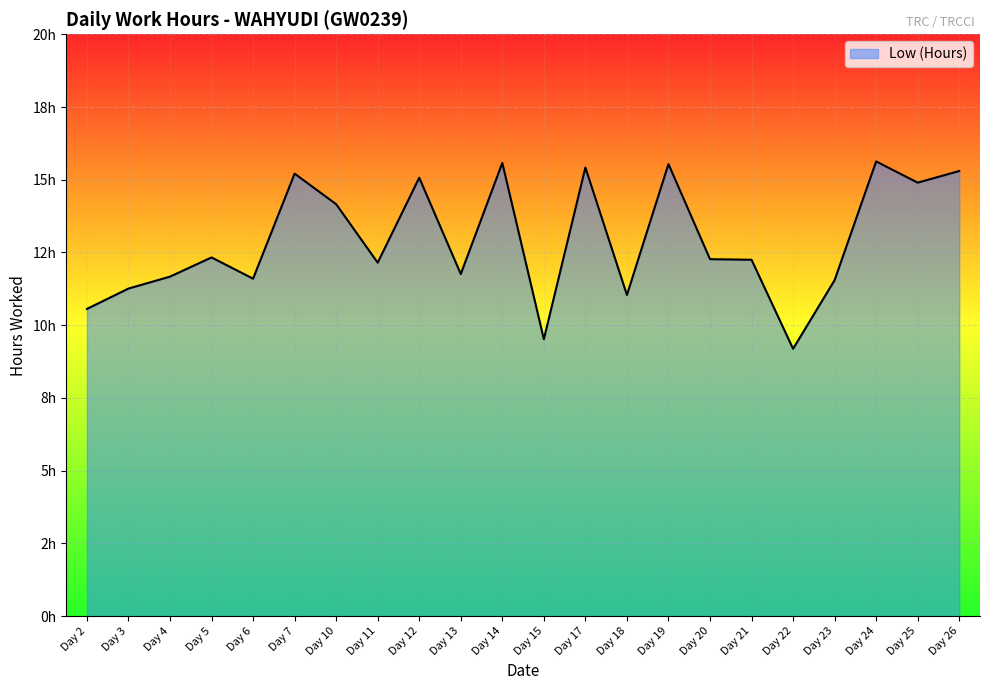

Reading left to right, what are all the values shown in this chart?

10.6	11.3	11.7	12.3	11.6	15.2	14.2	12.2	15.1	11.8	15.6	9.5	15.4	11.0	15.5	12.3	12.2	9.2	11.6	15.6	14.9	15.3